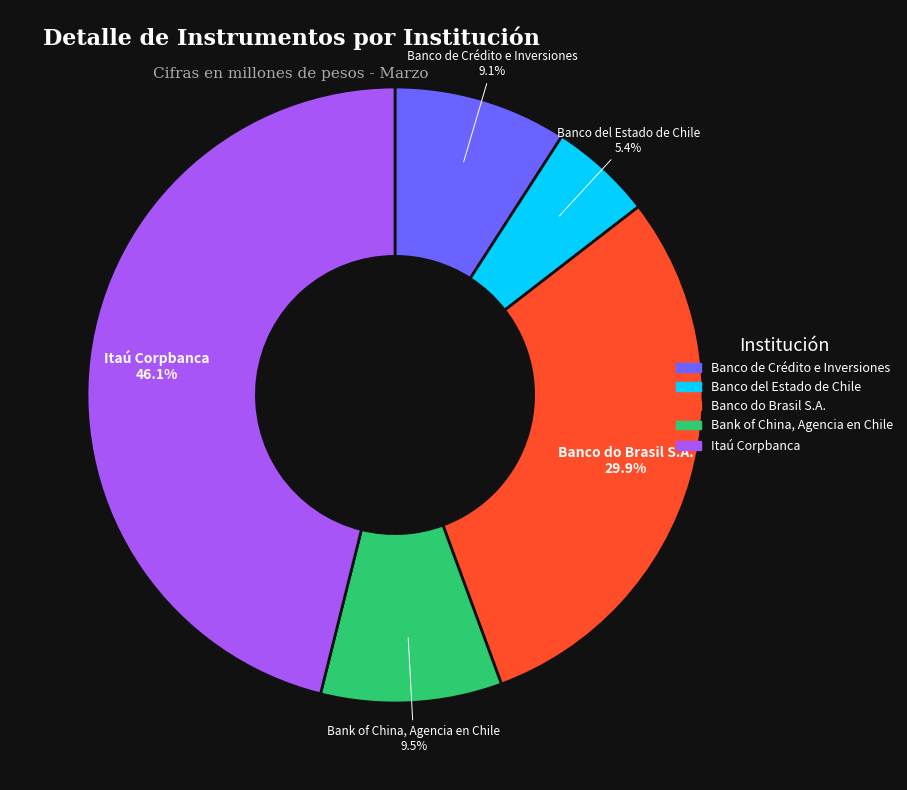

What percentage is NOT represented by Banco del Estado de Chile?

94.6%